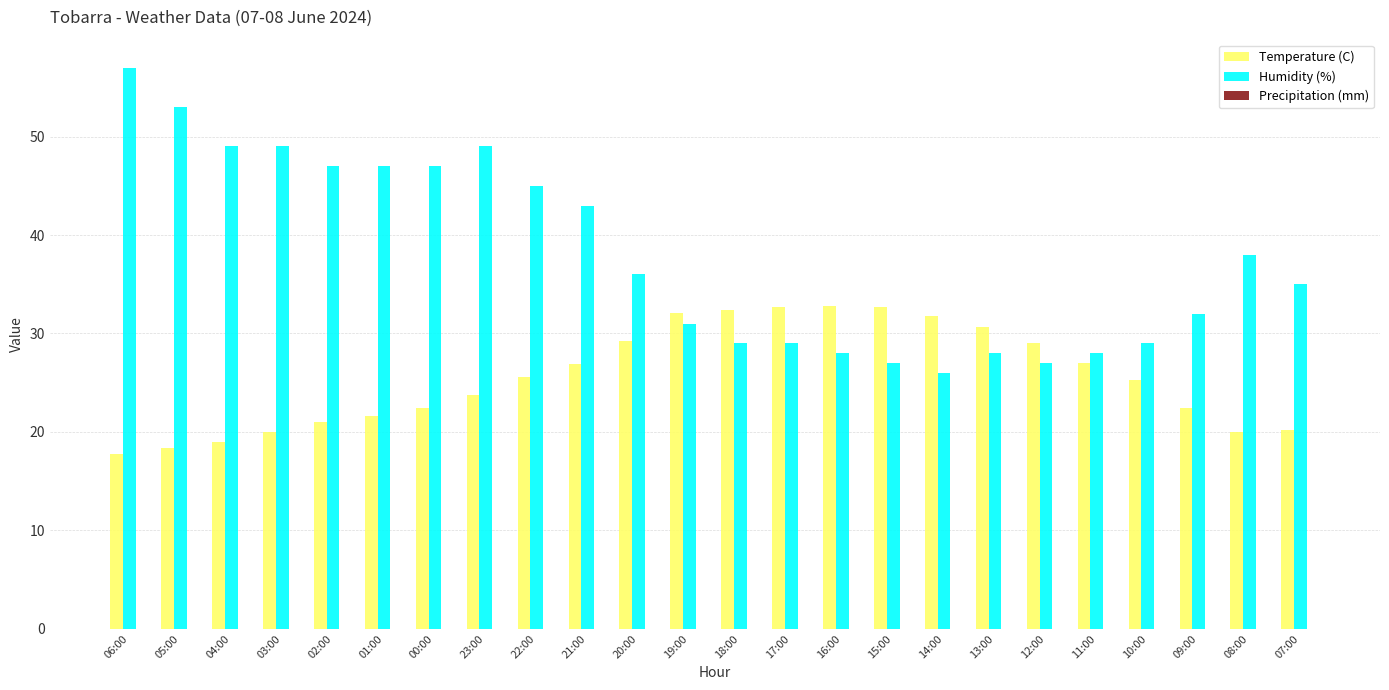

What is the difference between the maximum and second lowest values in the Temperature (C) series?

14.4